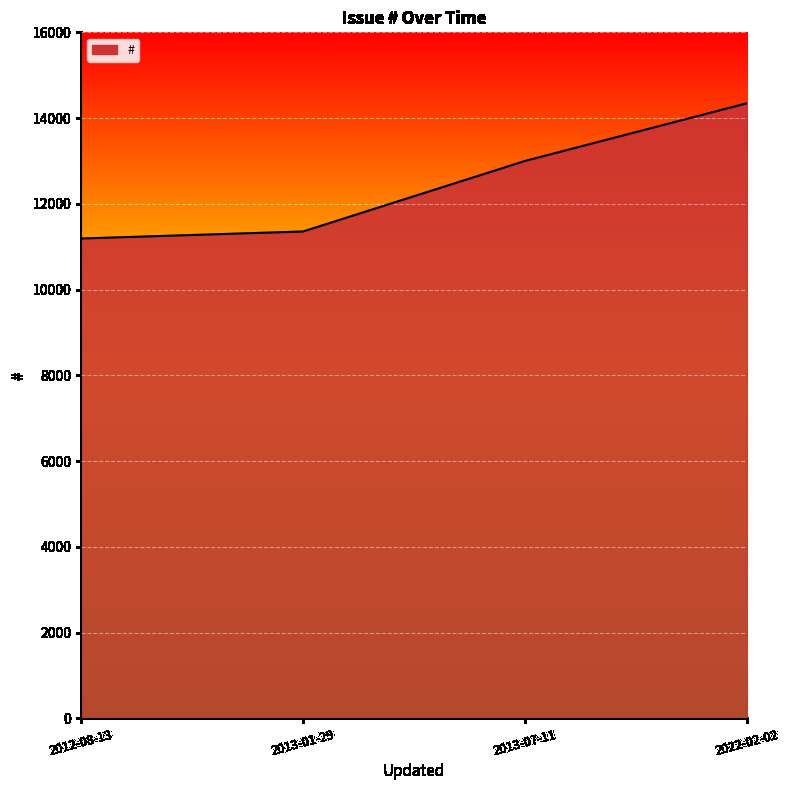

List the labels in order of value, largest first.

2022-02-02, 2013-07-11, 2013-01-29, 2012-08-13